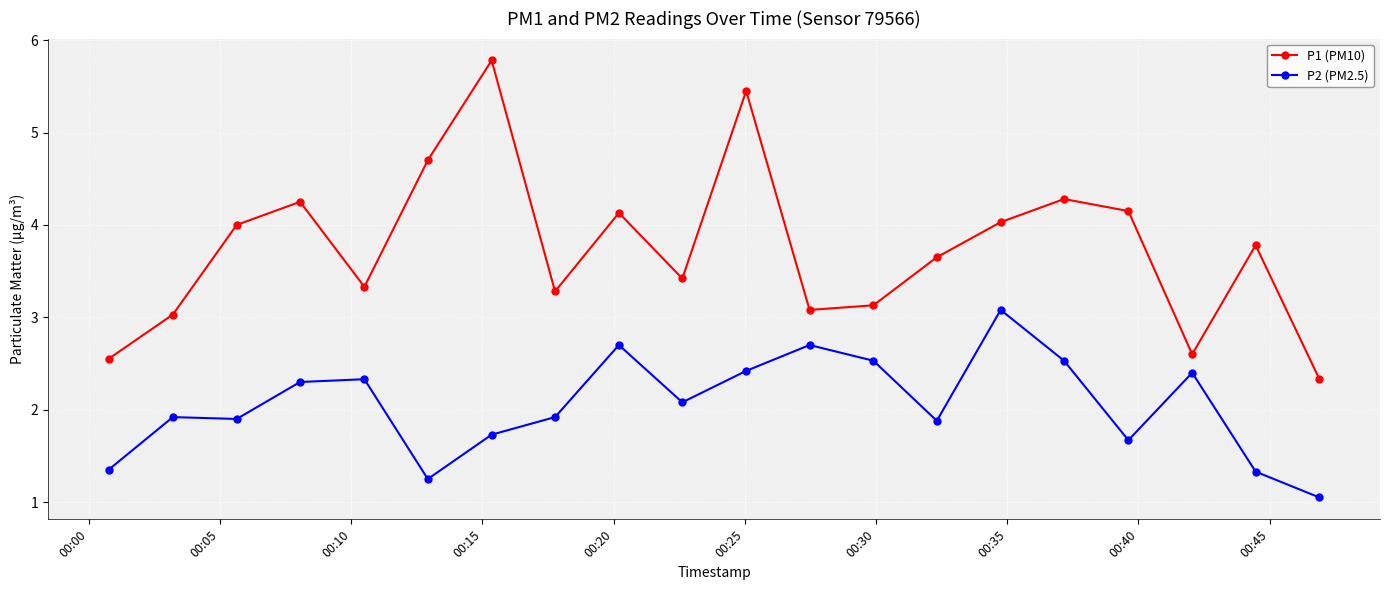

What is the difference between the maximum and second lowest values in the P2 (PM2.5) series?

1.8